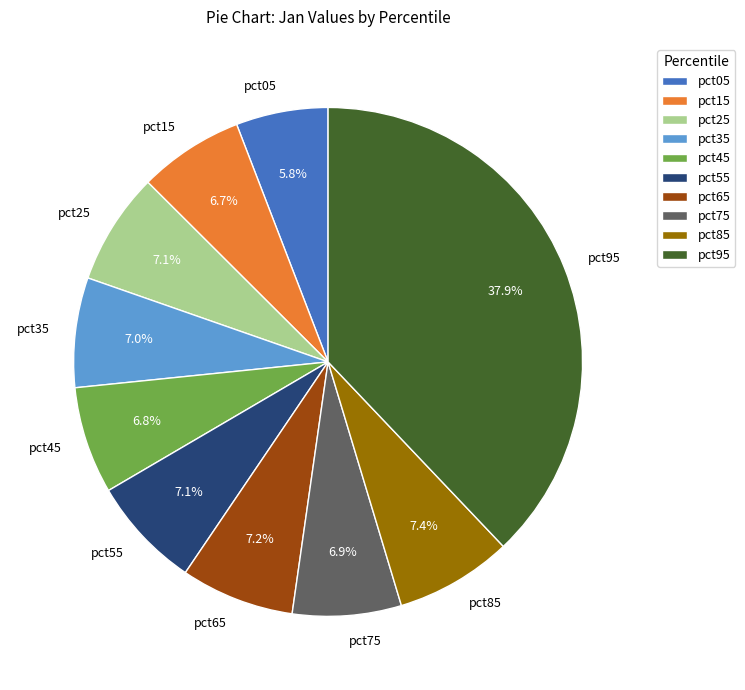

Which has a higher value, pct95 or pct35?

pct95